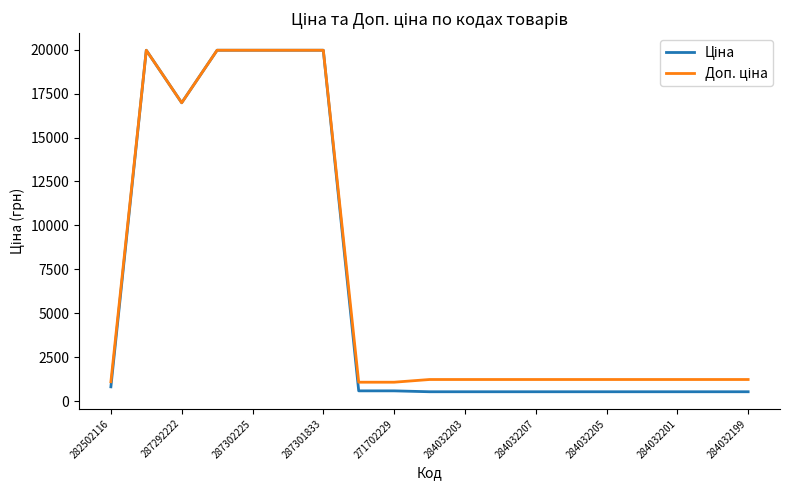

What is the greatest value displayed?

19964.2